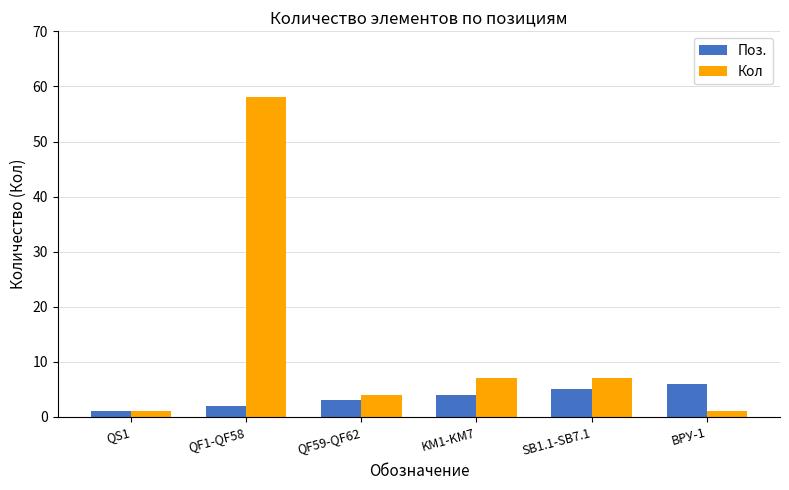

What is the average value of the Поз. series?

4